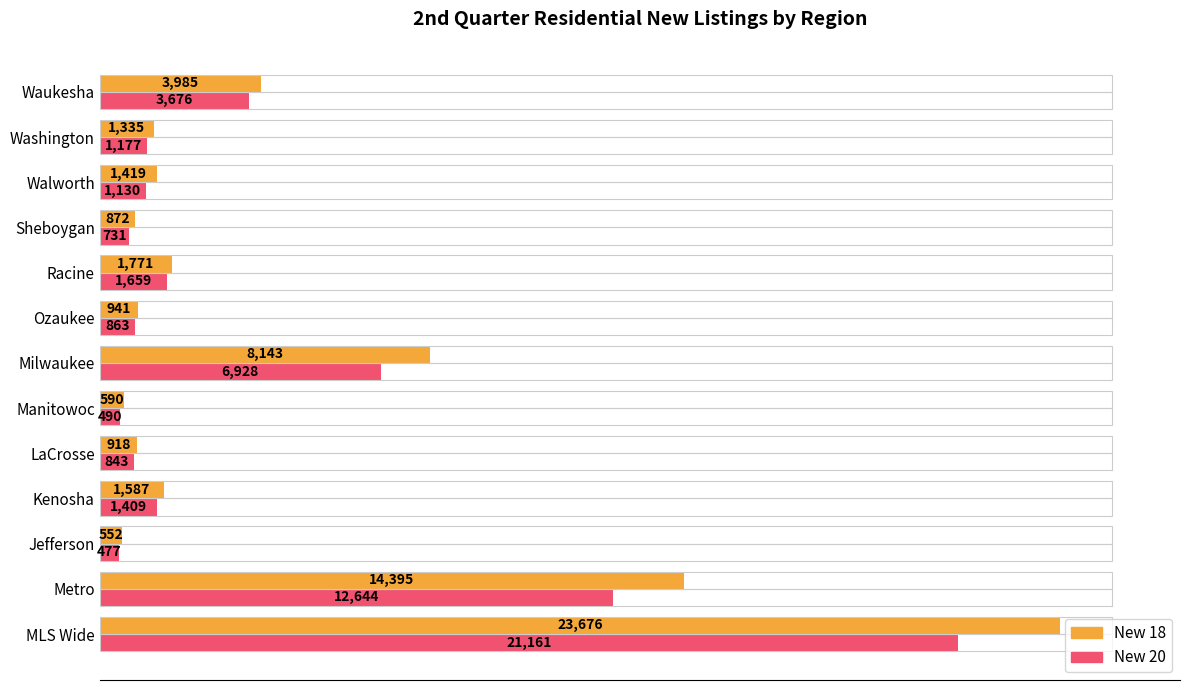

What is the sum of all New 20 values?

53188